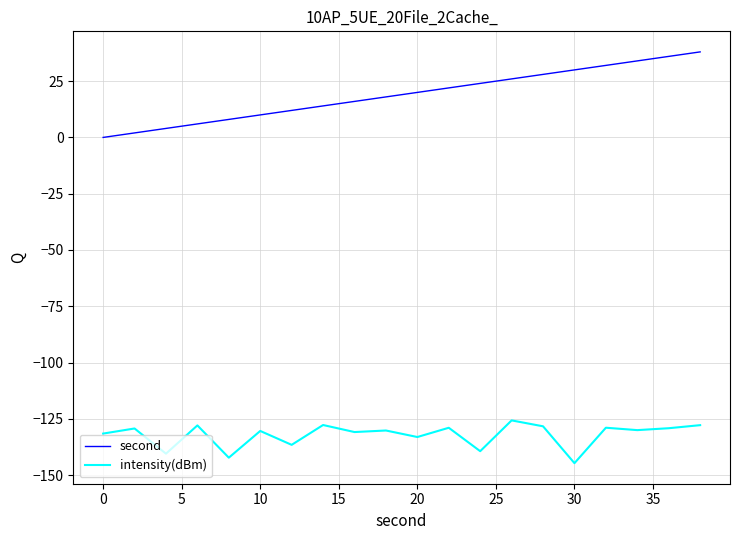

True or false: second and intensity(dBm) intersect in this chart.

False